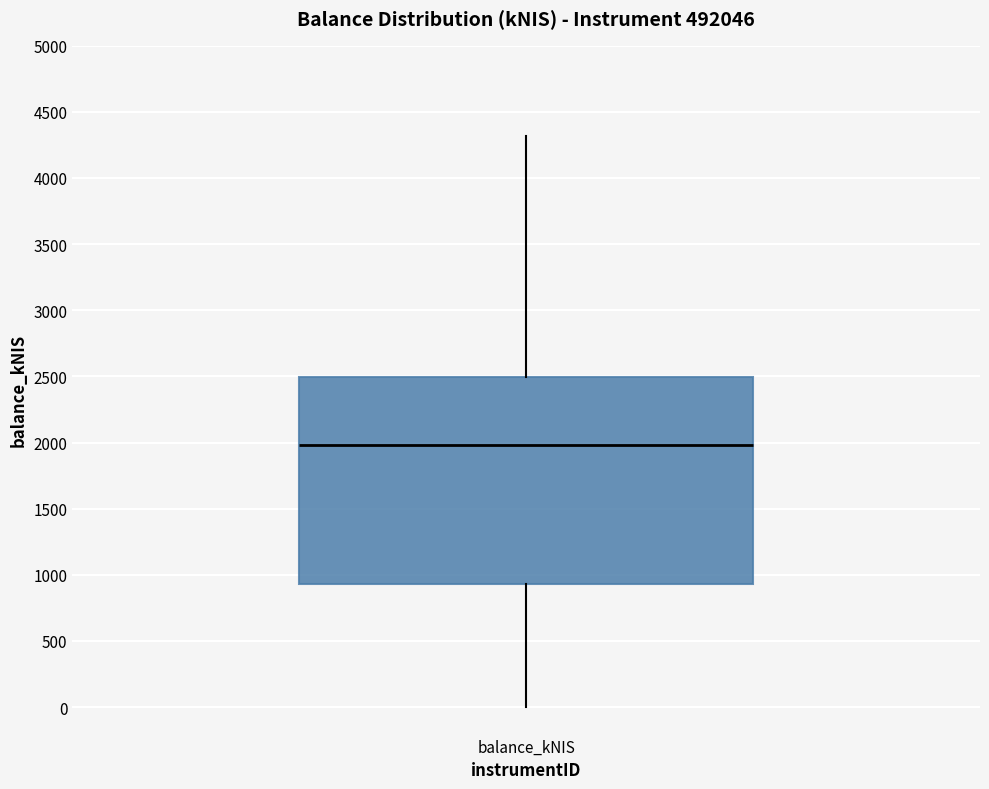

Where is the upper edge of the box for balance_kNIS on the y-axis? The values are not printed on the chart, so give them approximately, as read against the axis.

2500